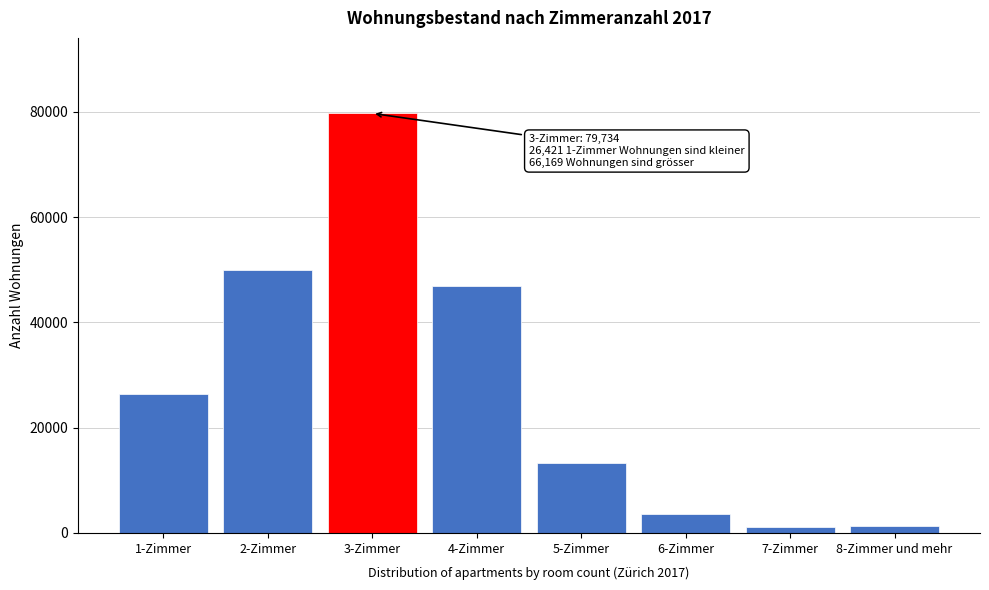

What is the label of the 2nd bar from the right?

7-Zimmer